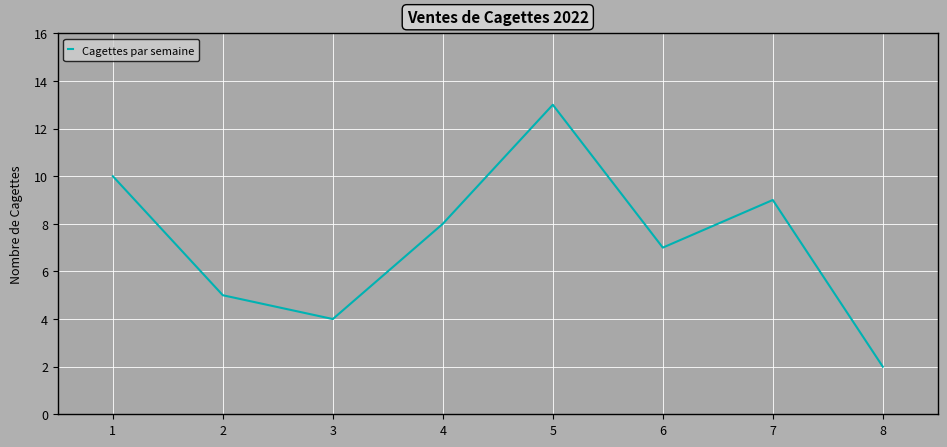

What is the sum of the values at 8 and 5?

15